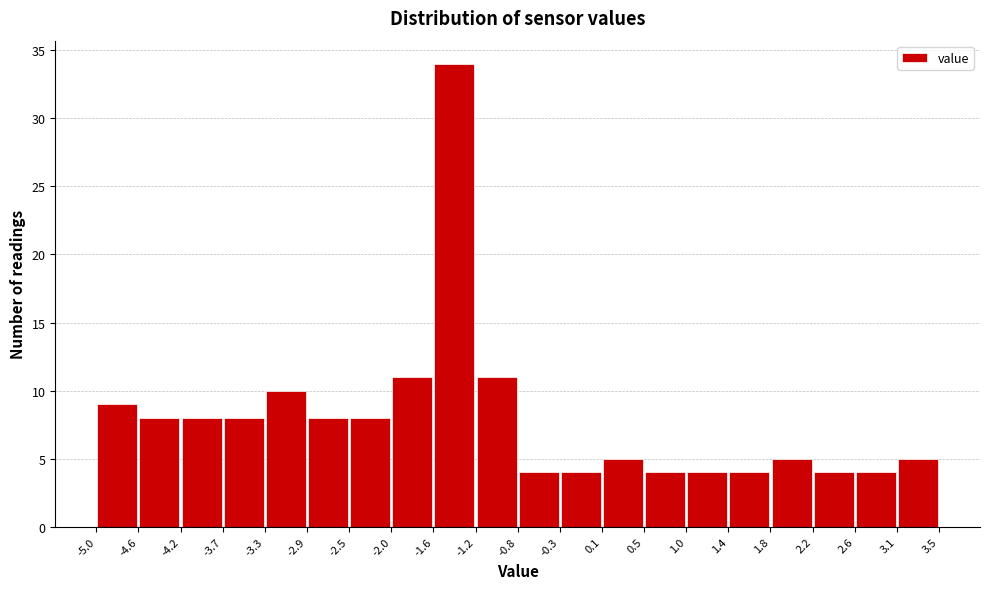

Over which range of the x-axis is the bar tallest?

-1.6 to -1.2